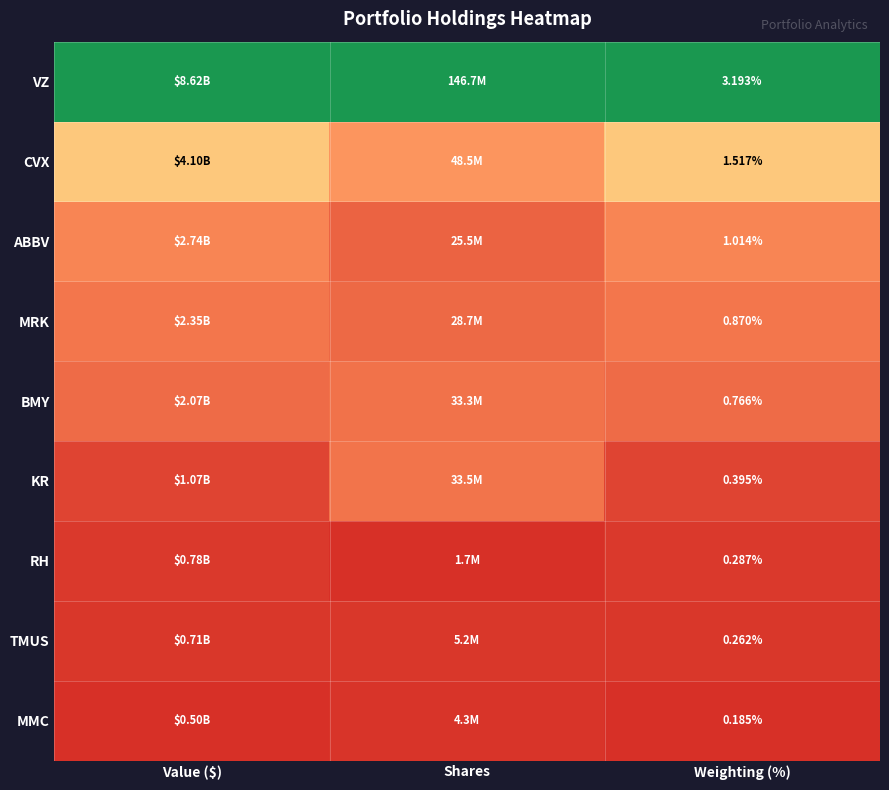

Which has a higher value, Value ($) or Weighting (%)?

Value ($)